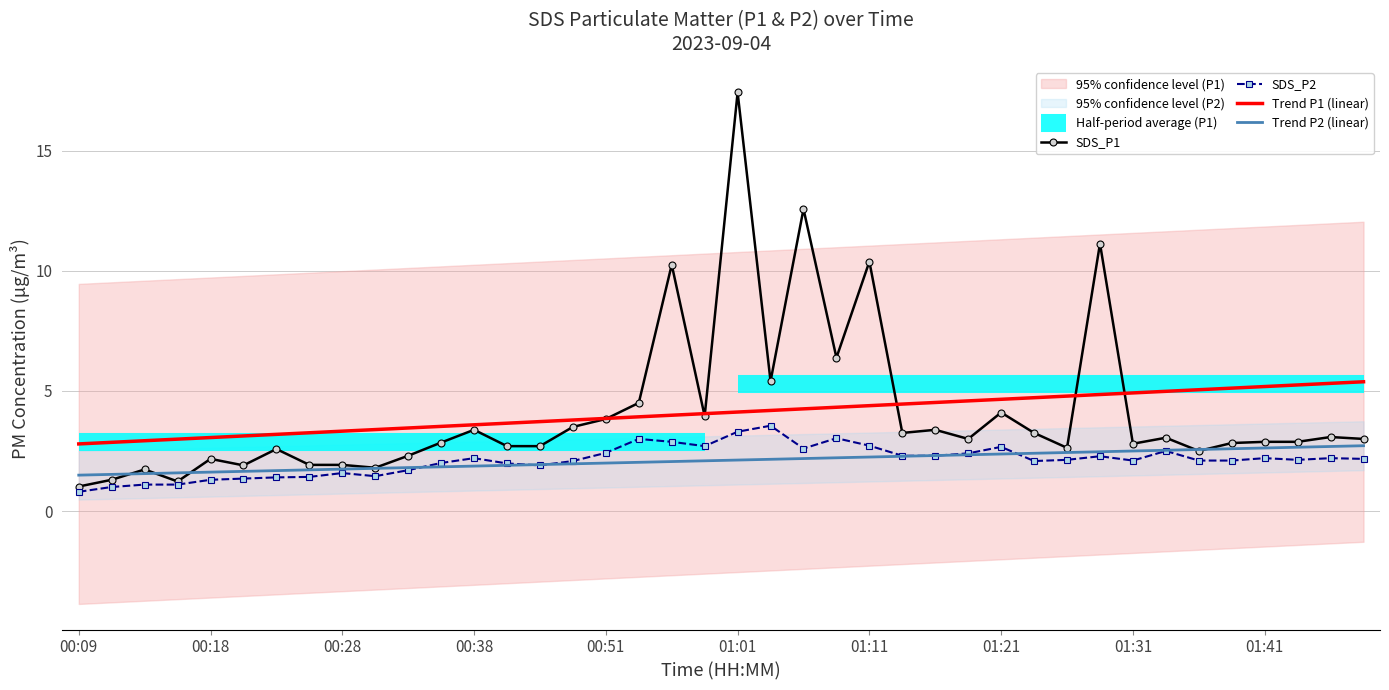

Reading left to right, transcribe all the data shown in this chart.

SDS_P1: 00:09=1.0	00:11=1.3	00:14=1.7	00:16=1.2	00:18=2.2	00:21=1.9	00:23=2.6	00:26=1.9	00:28=1.9	00:31=1.8	00:33=2.3	00:36=2.9	00:38=3.4	00:44=2.7	00:46=2.7	00:49=3.5	00:51=3.8	00:54=4.5	00:56=10.2	00:59=4.0	01:01=17.4	01:04=5.4	01:06=12.6	01:09=6.4	01:11=10.4	01:14=3.2	01:16=3.4	01:19=3.0	01:21=4.1	01:24=3.2	01:26=2.6	01:29=11.1	01:31=2.8	01:34=3.0	01:36=2.5	01:39=2.8	01:41=2.9	01:43=2.9	01:46=3.1	01:48=3.0
SDS_P2: 00:09=0.8	00:11=1.0	00:14=1.1	00:16=1.1	00:18=1.3	00:21=1.4	00:23=1.4	00:26=1.4	00:28=1.6	00:31=1.4	00:33=1.7	00:36=2.0	00:38=2.2	00:44=2.0	00:46=1.9	00:49=2.1	00:51=2.4	00:54=3.0	00:56=2.9	00:59=2.7	01:01=3.3	01:04=3.5	01:06=2.6	01:09=3.0	01:11=2.7	01:14=2.3	01:16=2.3	01:19=2.4	01:21=2.7	01:24=2.1	01:26=2.1	01:29=2.3	01:31=2.1	01:34=2.5	01:36=2.1	01:39=2.1	01:41=2.2	01:43=2.1	01:46=2.2	01:48=2.2